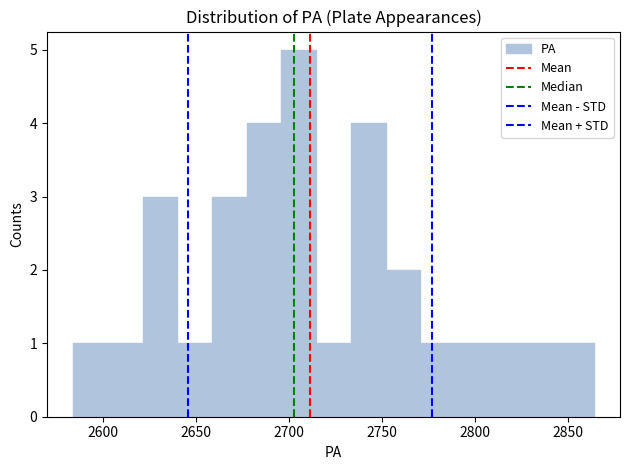

Around what value on the x-axis is the tallest bar? Give the approximate position of its centre, as read against the axis.

2705